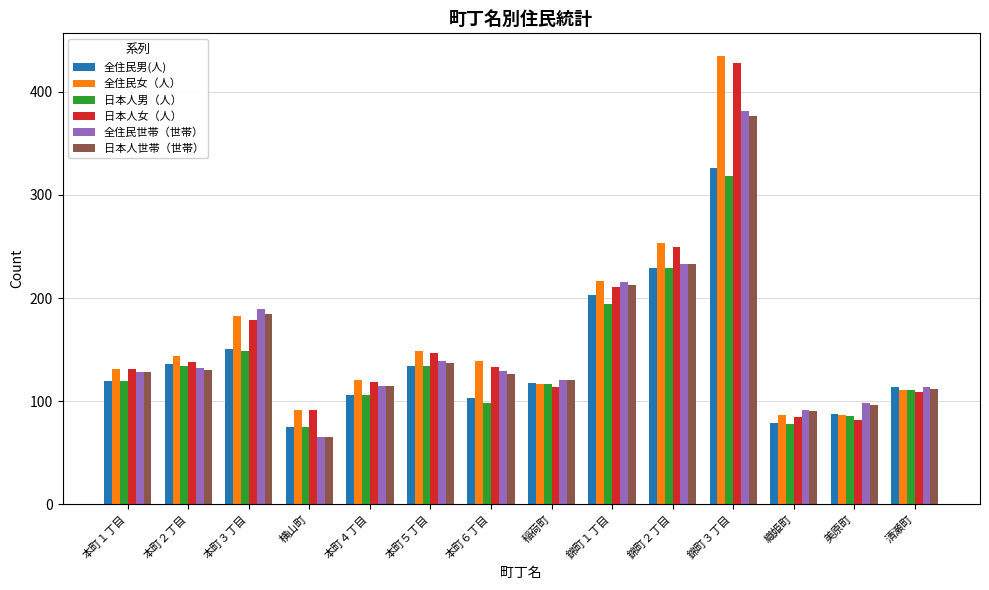

What is the lowest value of the 日本人女（人） series?

82